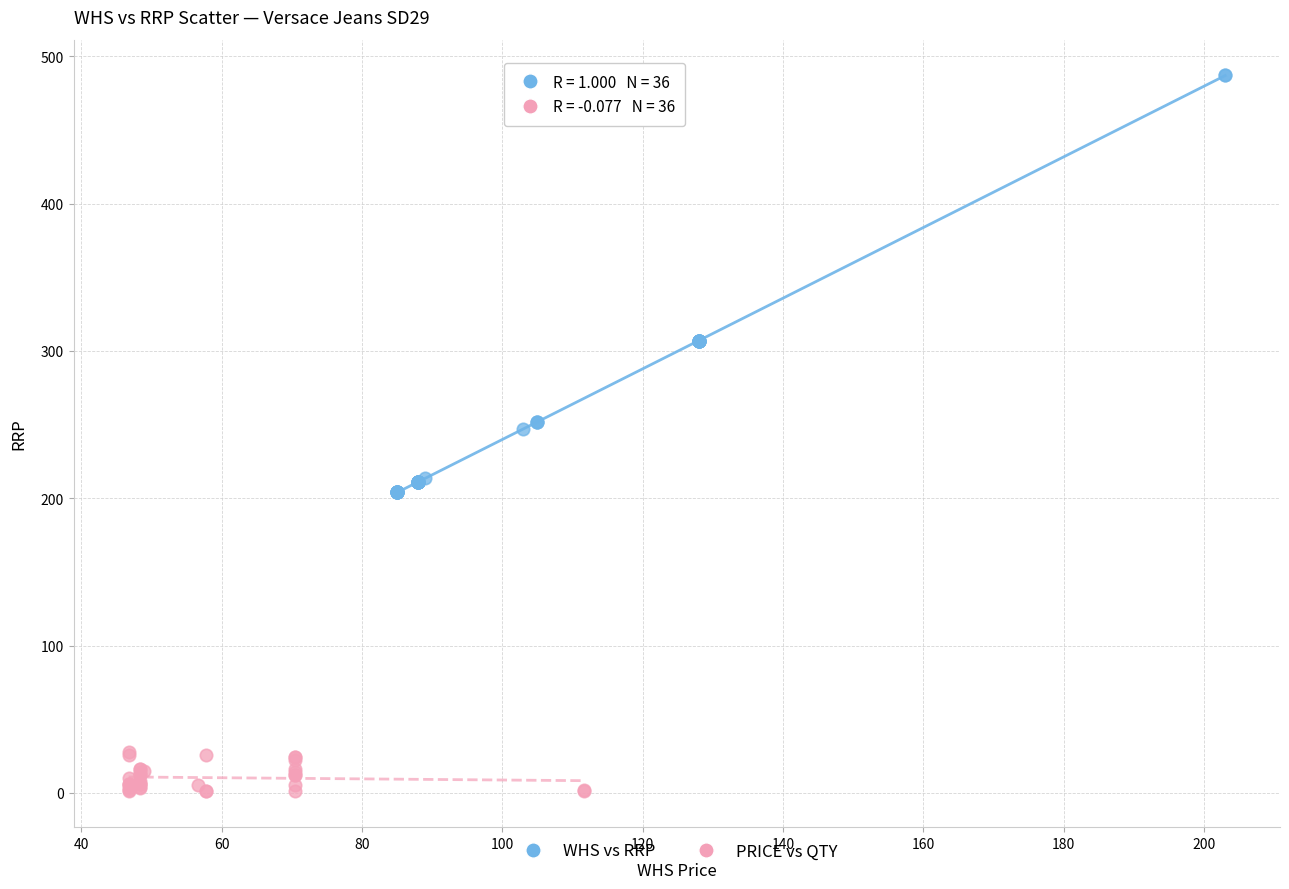

Which series has the largest Y range (max minus min)?

WHS vs RRP